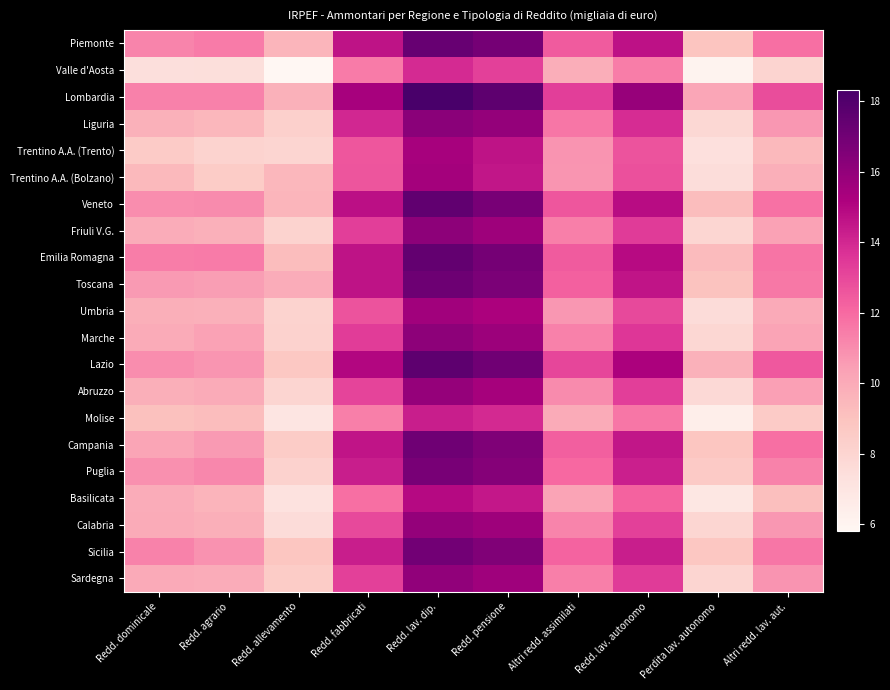

Rank the series at Redd. fabbricati from highest to lowest value.

Lombardia, Lazio, Veneto, Emilia Romagna, Toscana, Piemonte, Campania, Puglia, Sicilia, Liguria, Marche, Friuli V.G., Sardegna, Abruzzo, Calabria, Umbria, Trentino A.A. (Bolzano), Trentino A.A. (Trento), Basilicata, Valle d'Aosta, Molise